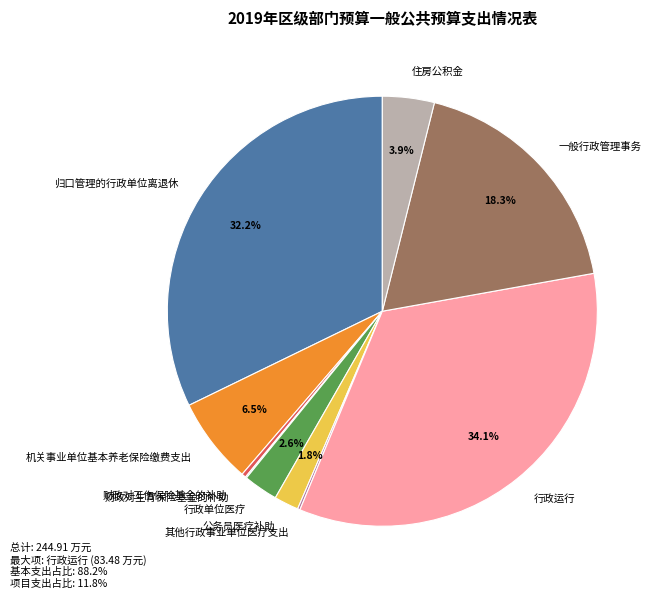

Does 归口管理的行政单位离退休 represent more than half of the total?

No